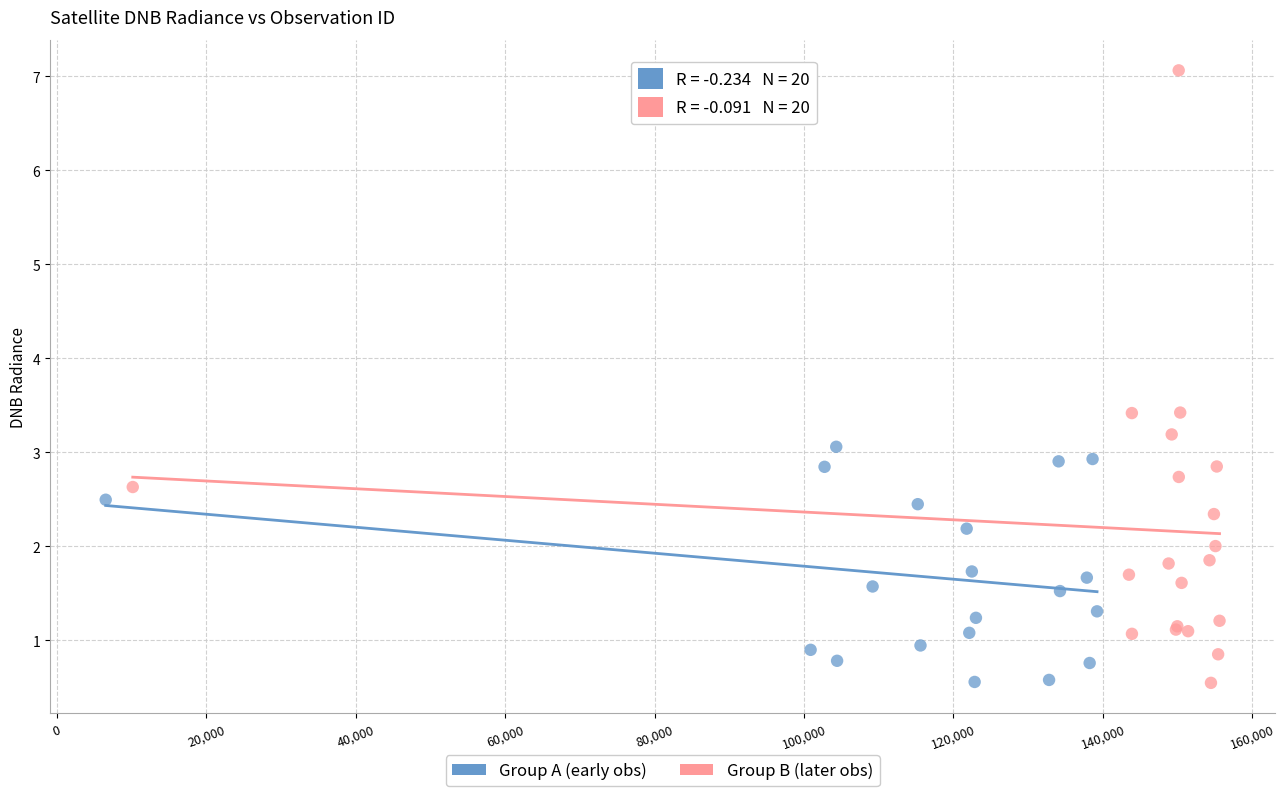

Which series reaches the maximum Y coordinate?

Group B (later obs)